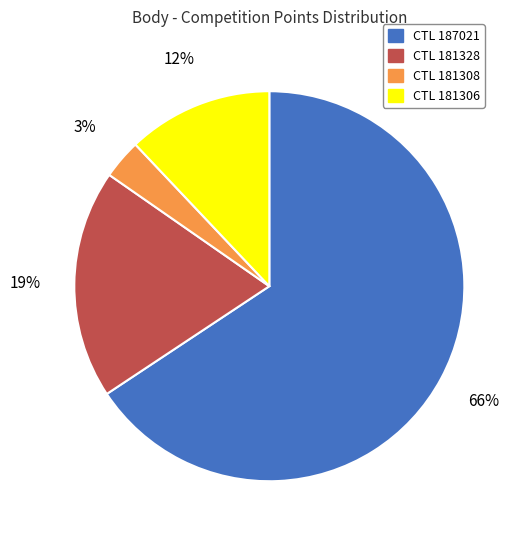

Which slice represents more than half of the pie?

CTL 187021